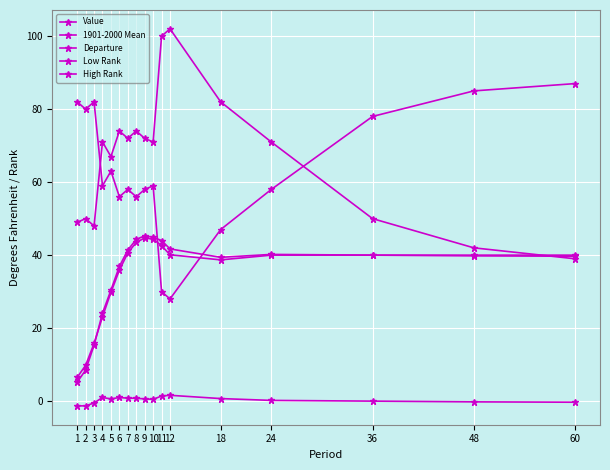

What is the highest value of the 1901-2000 Mean series?

44.7